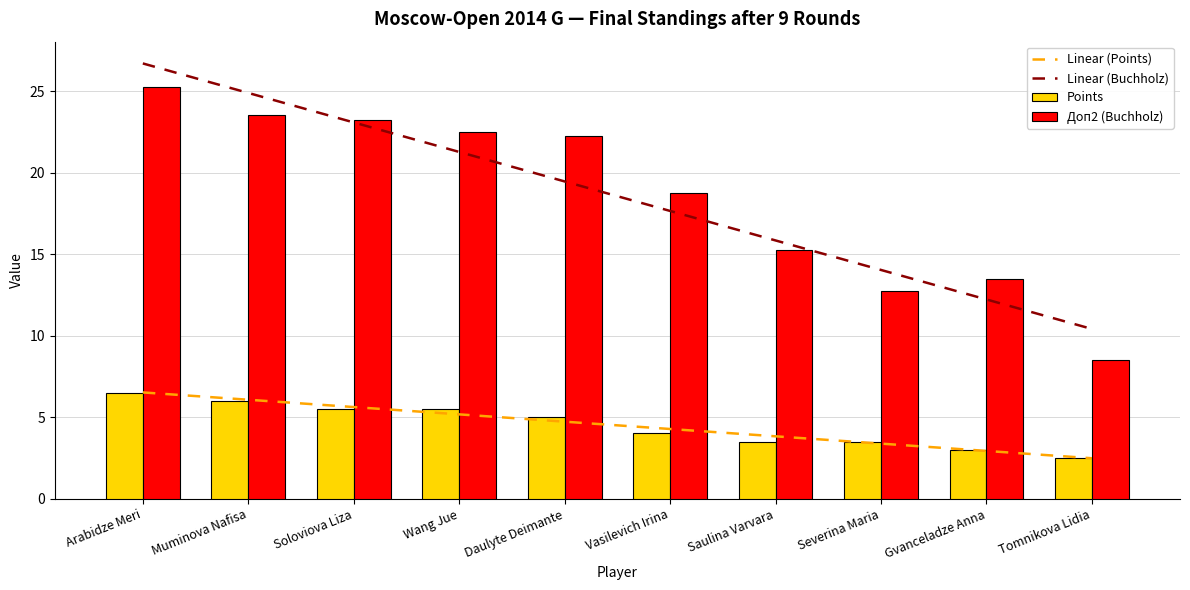

At how many categories does at least one series exceed 19?

5